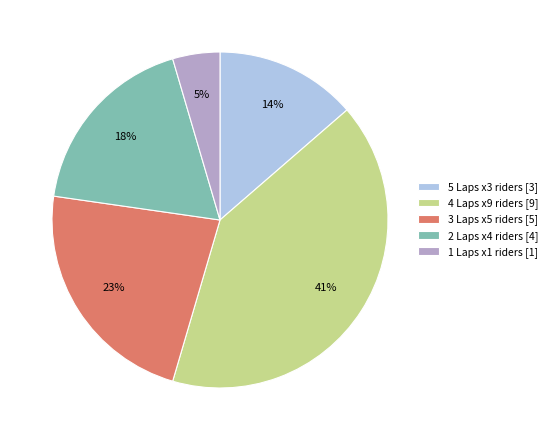

True or false: 2 Laps x4 riders [4] accounts for 9% of the total.

False